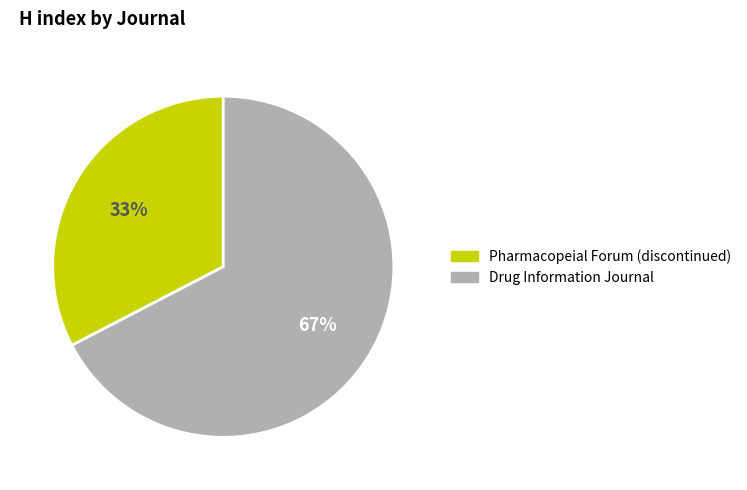

Approximately how many times larger is the value at Pharmacopeial Forum (discontinued) compared to Drug Information Journal?

0.5